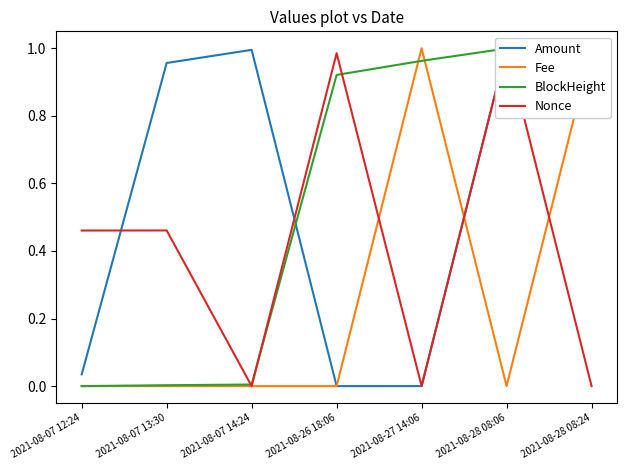

Reading left to right, transcribe all the data shown in this chart.

Amount: 2021-08-07 12:24=0.0	2021-08-07 13:30=1.0	2021-08-07 14:24=1.0	2021-08-26 18:06=0.0	2021-08-27 14:06=0.0	2021-08-28 08:06=1.0	2021-08-28 08:24=1.0
Fee: 2021-08-07 12:24=0.0	2021-08-07 13:30=0.0	2021-08-07 14:24=0.0	2021-08-26 18:06=0.0	2021-08-27 14:06=1.0	2021-08-28 08:06=0.0	2021-08-28 08:24=1.0
BlockHeight: 2021-08-07 12:24=0.0	2021-08-07 13:30=0.0	2021-08-07 14:24=0.0	2021-08-26 18:06=0.9	2021-08-27 14:06=1.0	2021-08-28 08:06=1.0	2021-08-28 08:24=1.0
Nonce: 2021-08-07 12:24=0.5	2021-08-07 13:30=0.5	2021-08-07 14:24=0.0	2021-08-26 18:06=1.0	2021-08-27 14:06=0.0	2021-08-28 08:06=1.0	2021-08-28 08:24=0.0